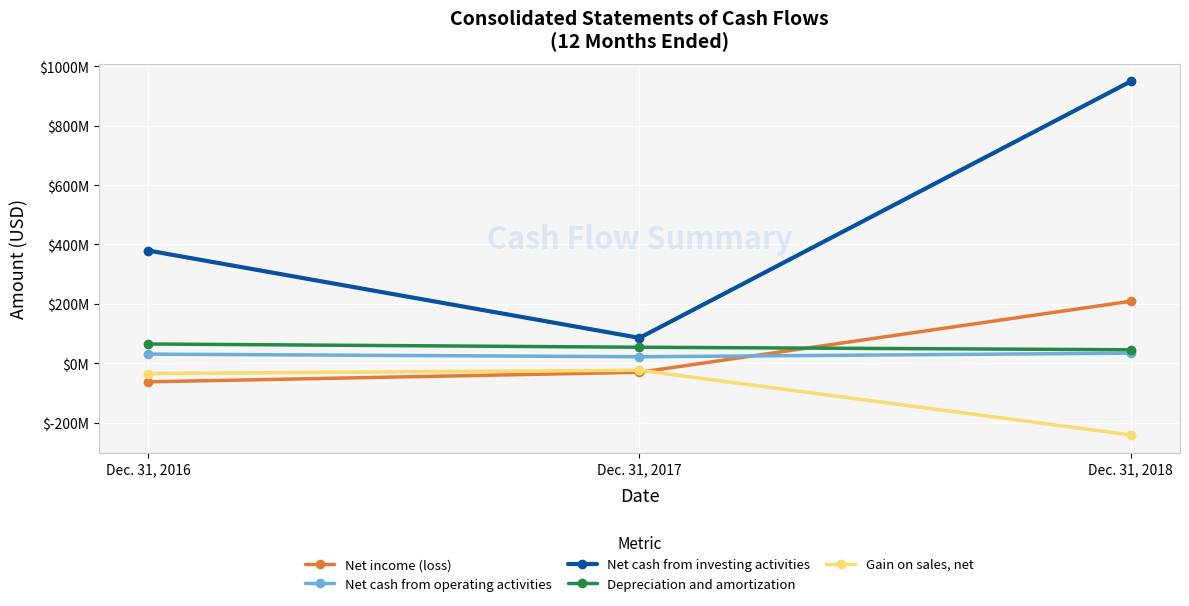

What are all the series names shown in the legend?

Net income (loss), Net cash from operating activities, Net cash from investing activities, Depreciation and amortization, Gain on sales, net